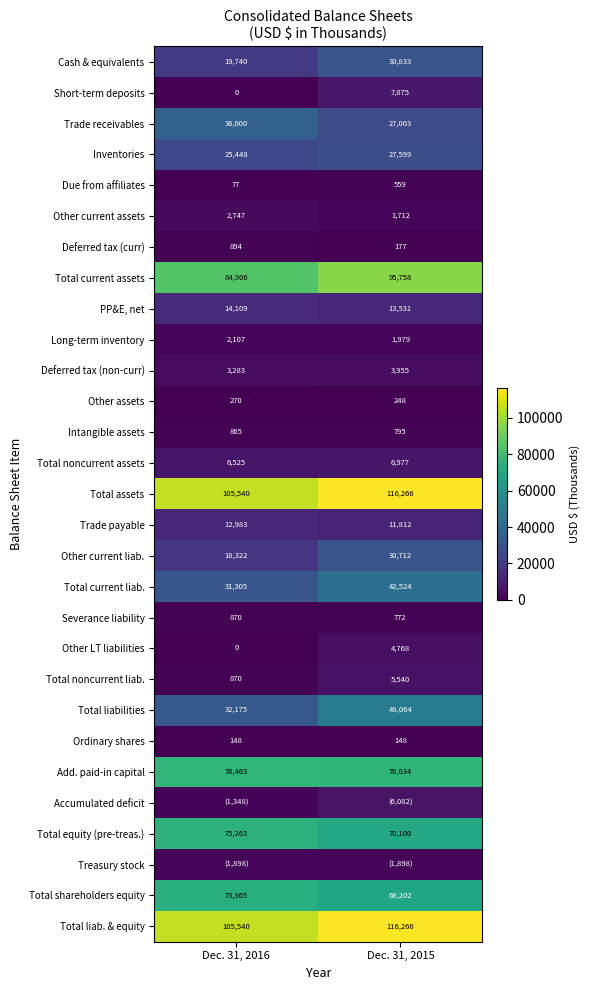

List the labels in order of Inventories value, smallest first.

Dec. 31, 2016, Dec. 31, 2015